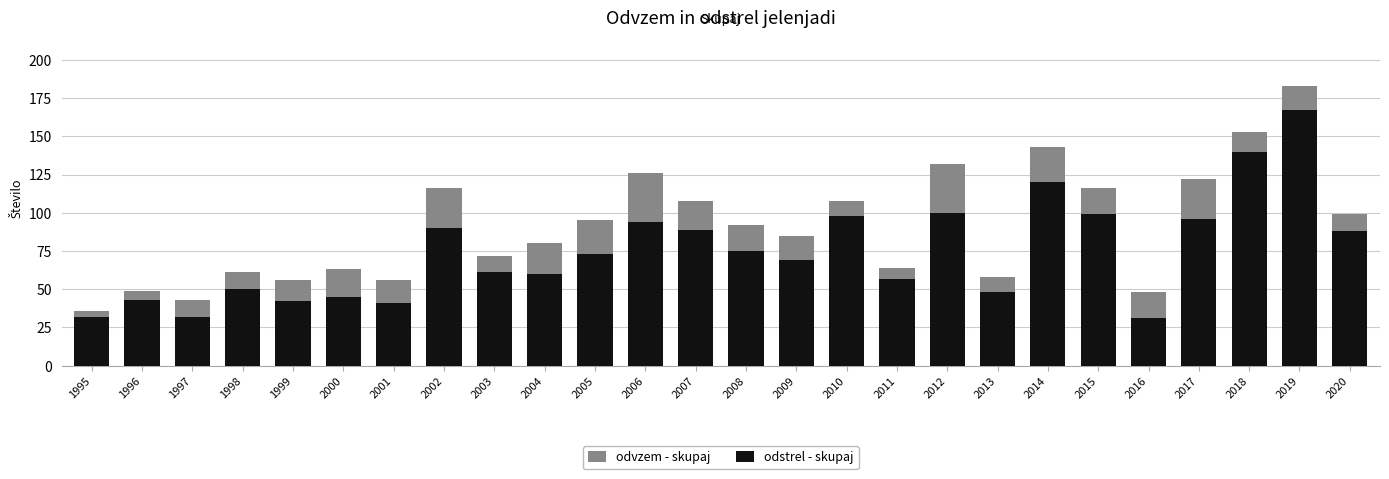

What is the difference between the second highest and second lowest values in the odstrel - skupaj series?

108